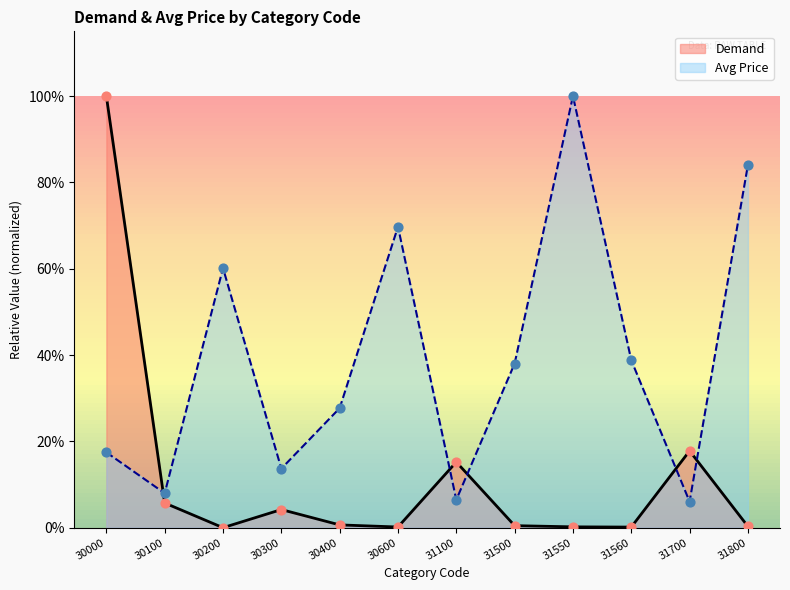

At which category is the sum across all series the highest?

30000